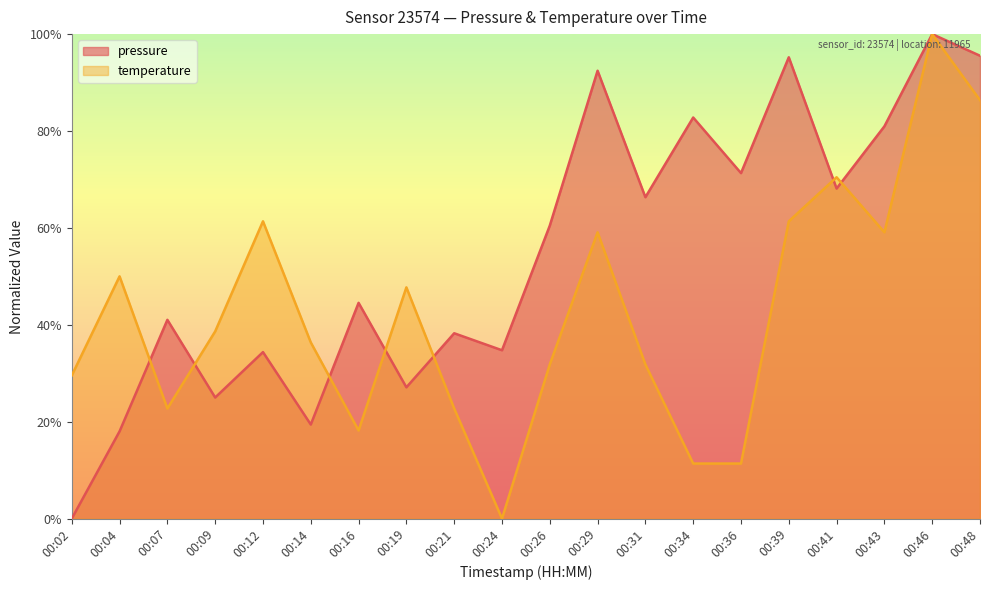

How many interior local valleys does the pressure series have?

7